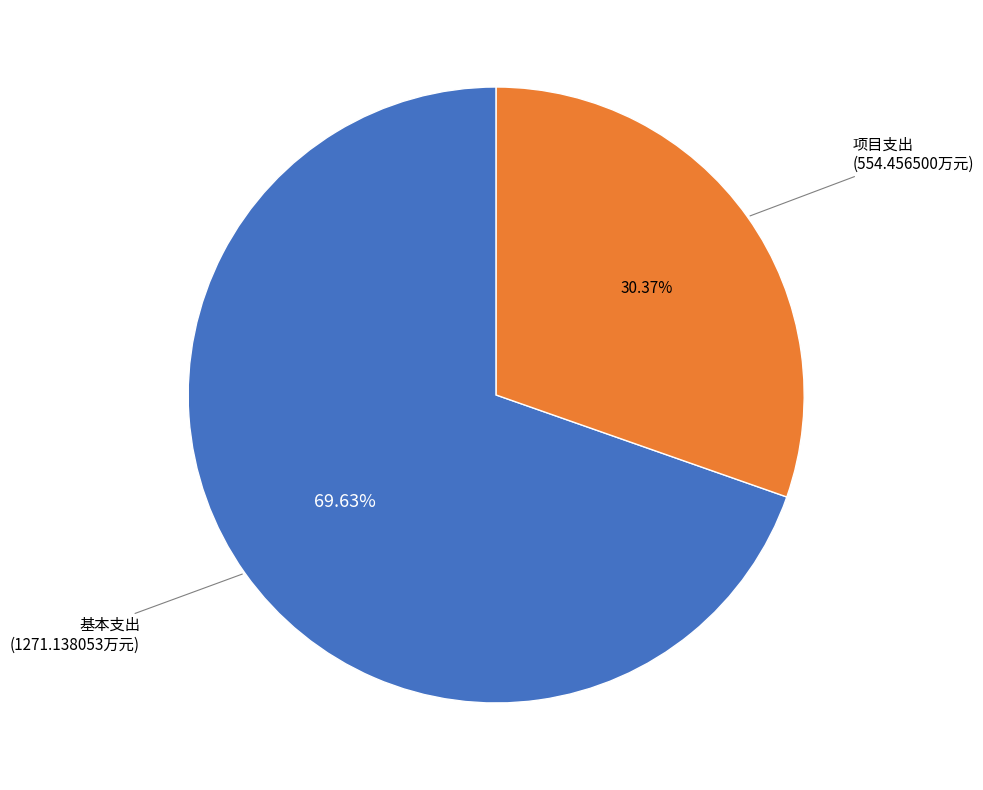

Which category has the smallest portion of the pie?

项目支出